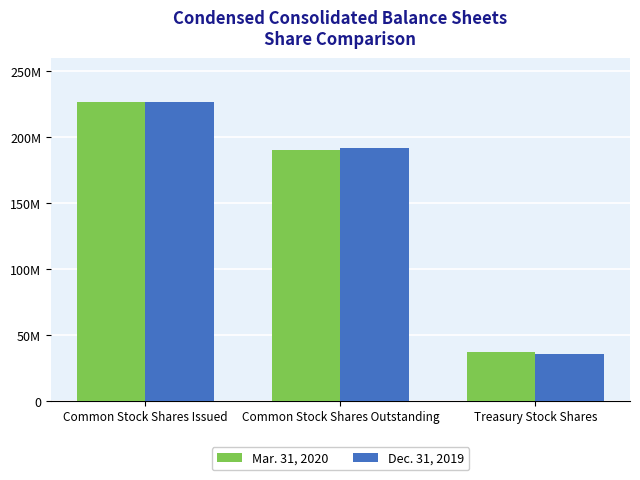

Does the chart contain any negative values?

No